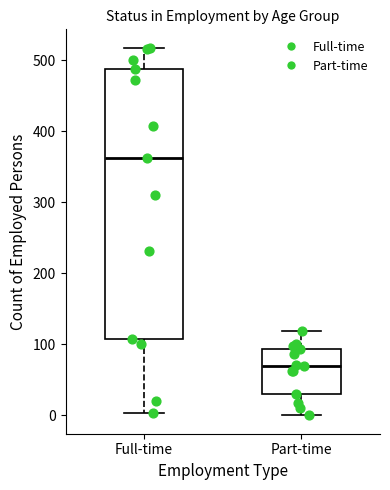

Reading left to right, read every box against the y-axis: the position of its median line, the range the box covers, and the ends of its whiskers. The values are not printed on the chart, so give them approximately, as read against the axis.

Full-time: median 360, box 110 to 490, whiskers 0 to 520
Part-time: median 70, box 30 to 90, whiskers 0 to 120